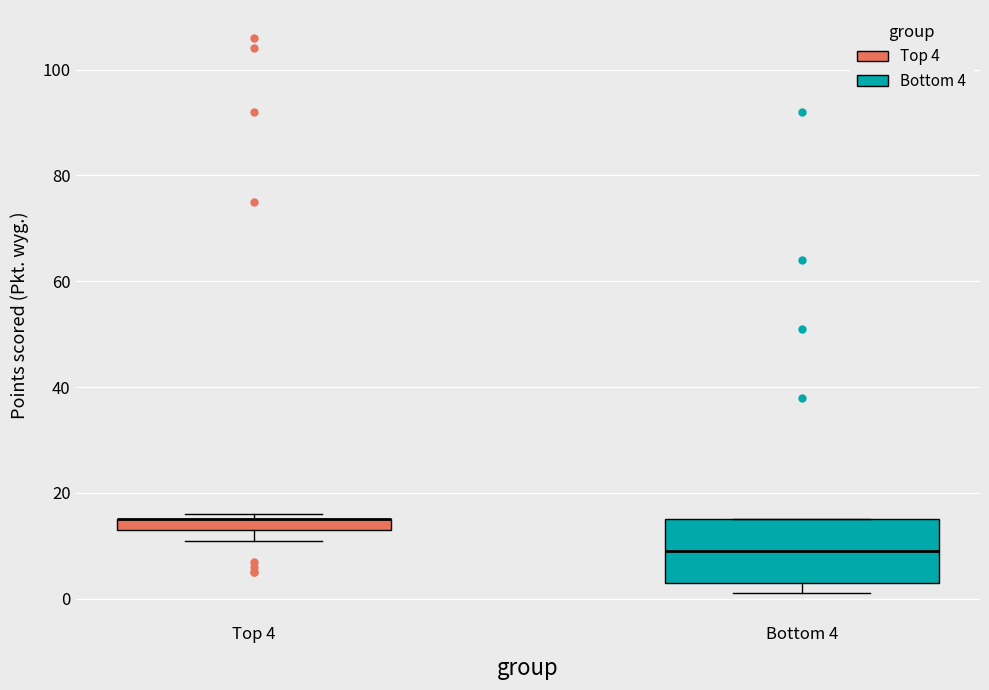

Which box is the tallest, from its lower edge to its upper edge?

Bottom 4